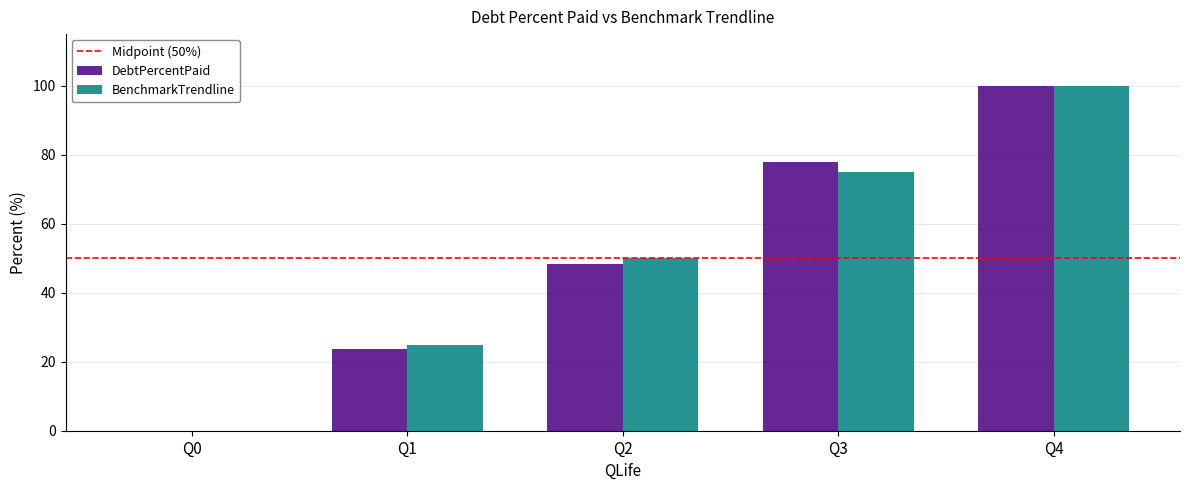

How many groups of bars are there?

5